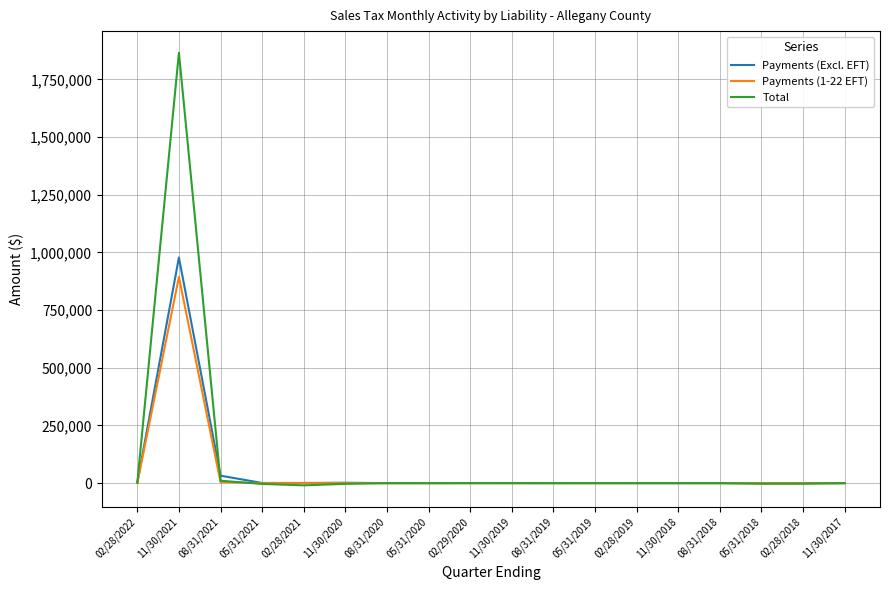

What is the spread (max minus min) of values at 11/30/2017?

12.6